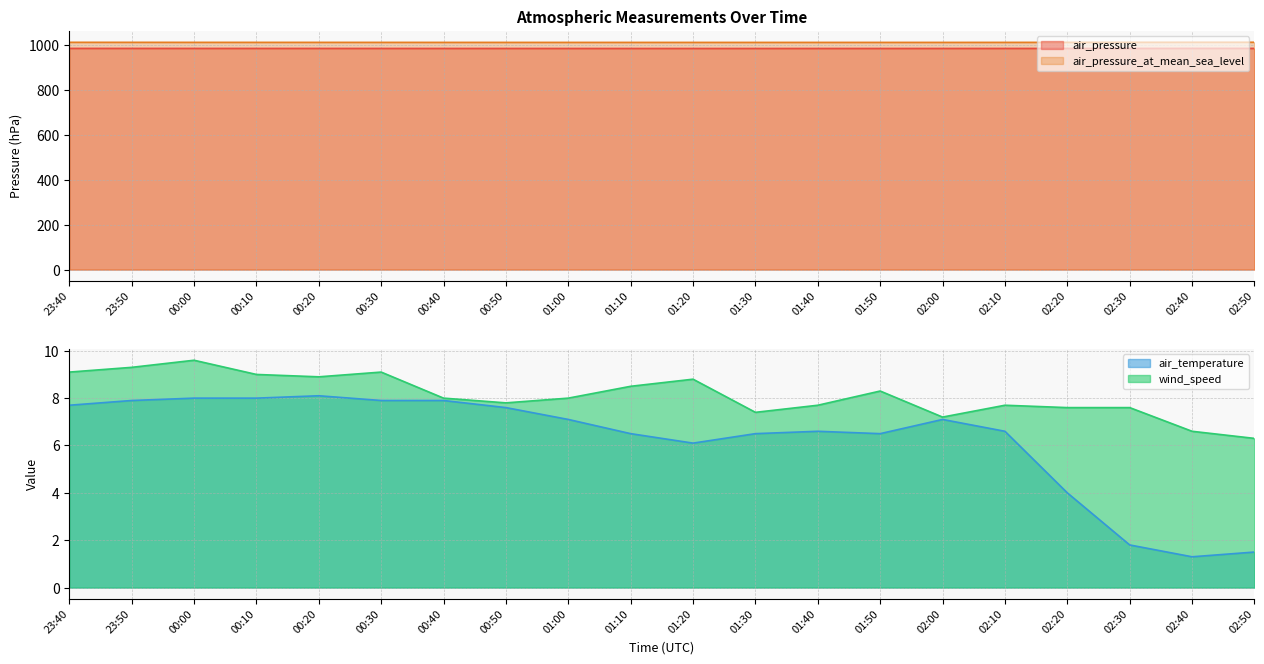

At which label does air_pressure_at_mean_sea_level reach its minimum?

01:30